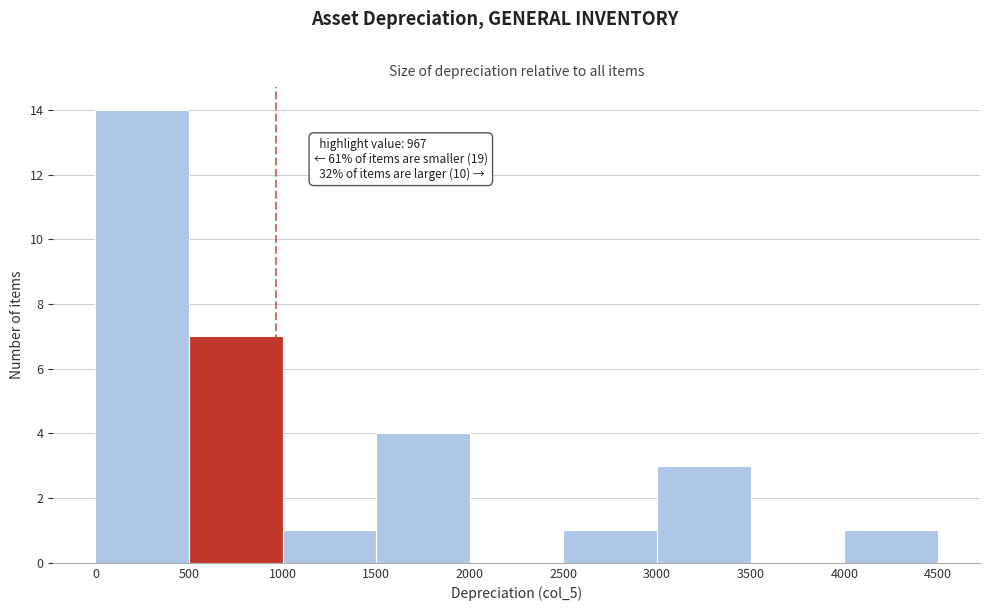

Which range on the x-axis has the tallest bar?

0 to 500